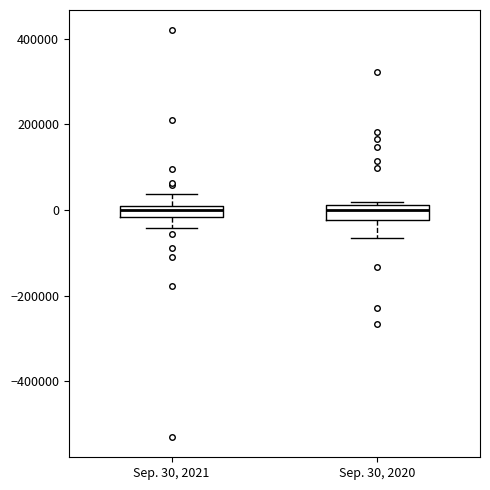

Where is the lower edge of the box for Sep. 30, 2021 on the y-axis? The values are not printed on the chart, so give them approximately, as read against the axis.

-20000